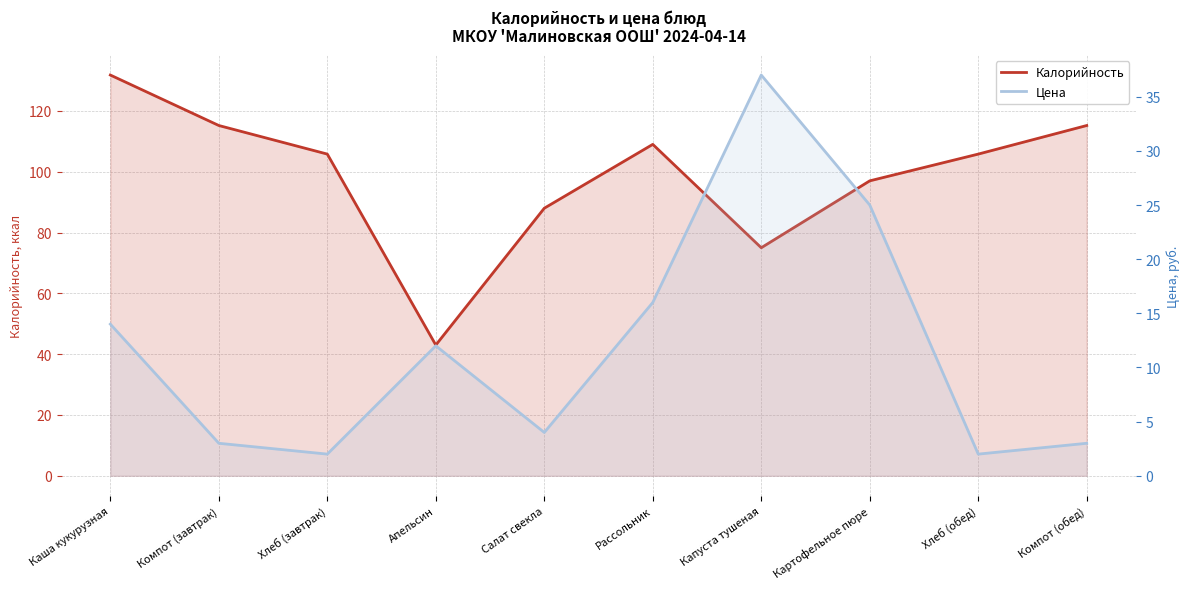

True or false: Калорийность has a value of 28.2 at Капуста тушеная.

False